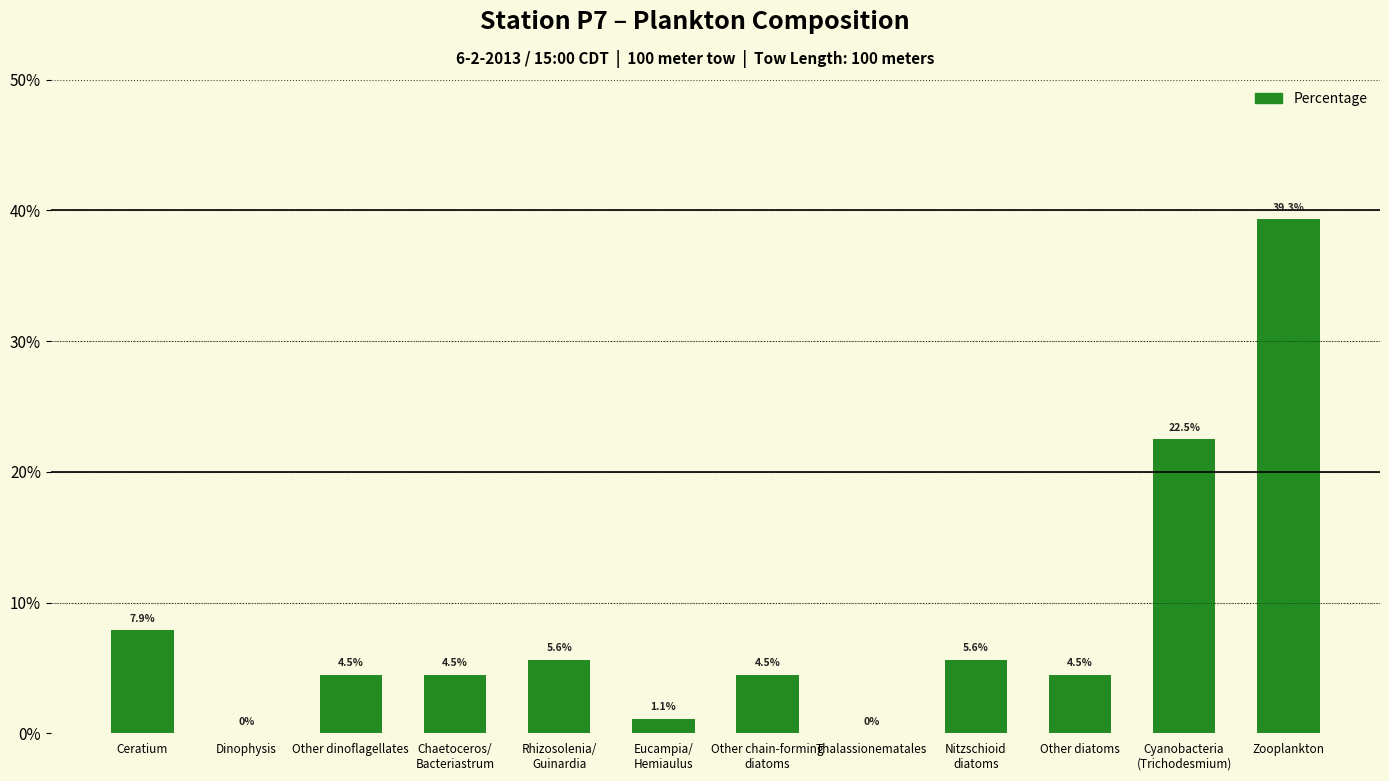

Are the bars horizontal?

No